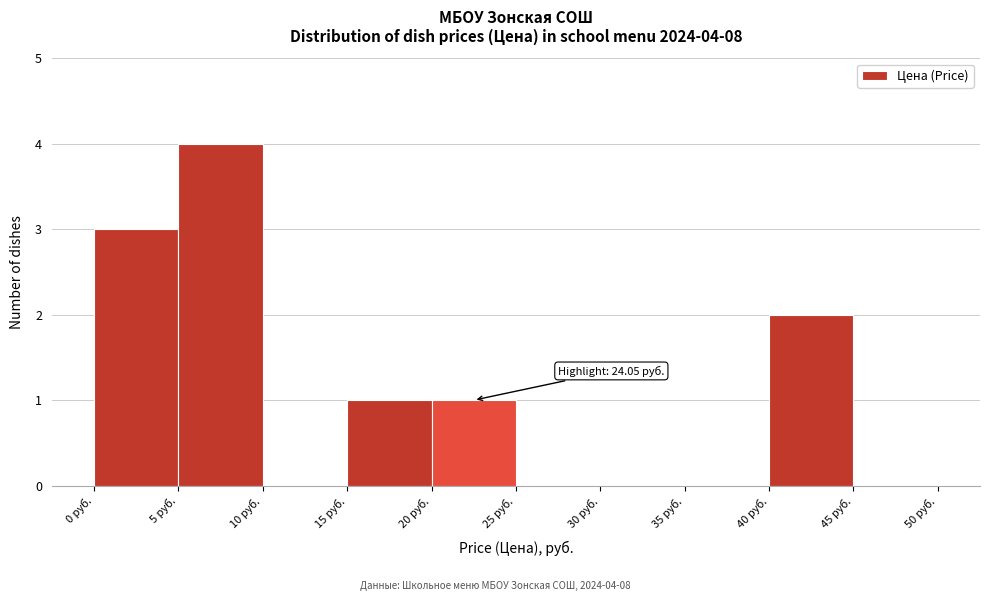

Which range on the x-axis has the tallest bar?

5 to 10